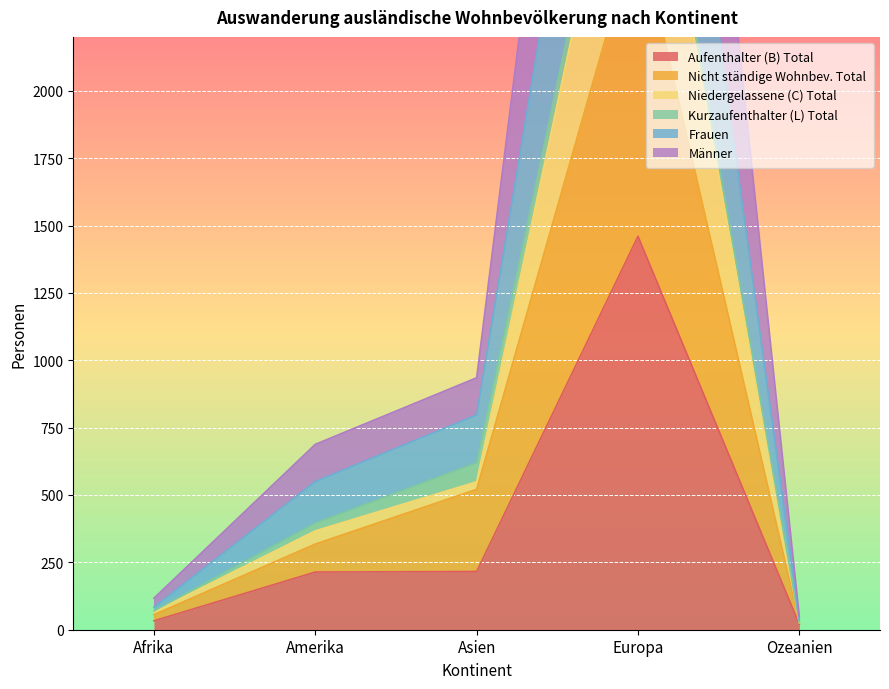

At which category does the chart reach its minimum across all series?

Ozeanien